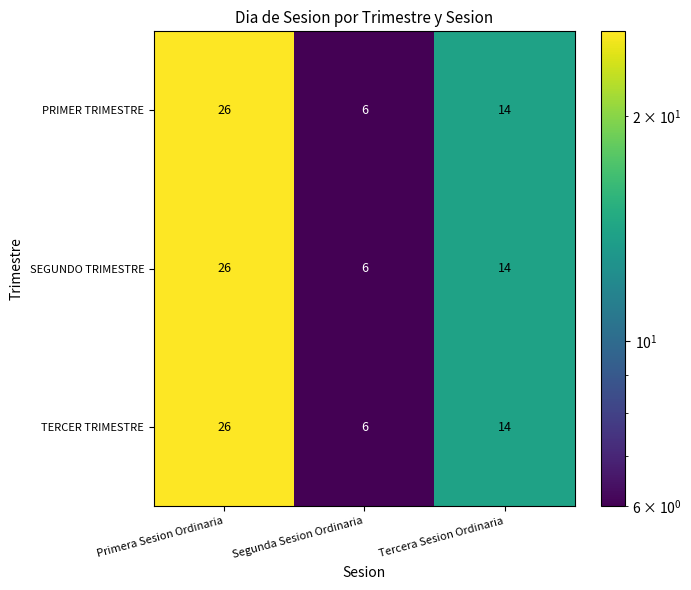

What is the total value across all series at Tercera Sesion Ordinaria?

42